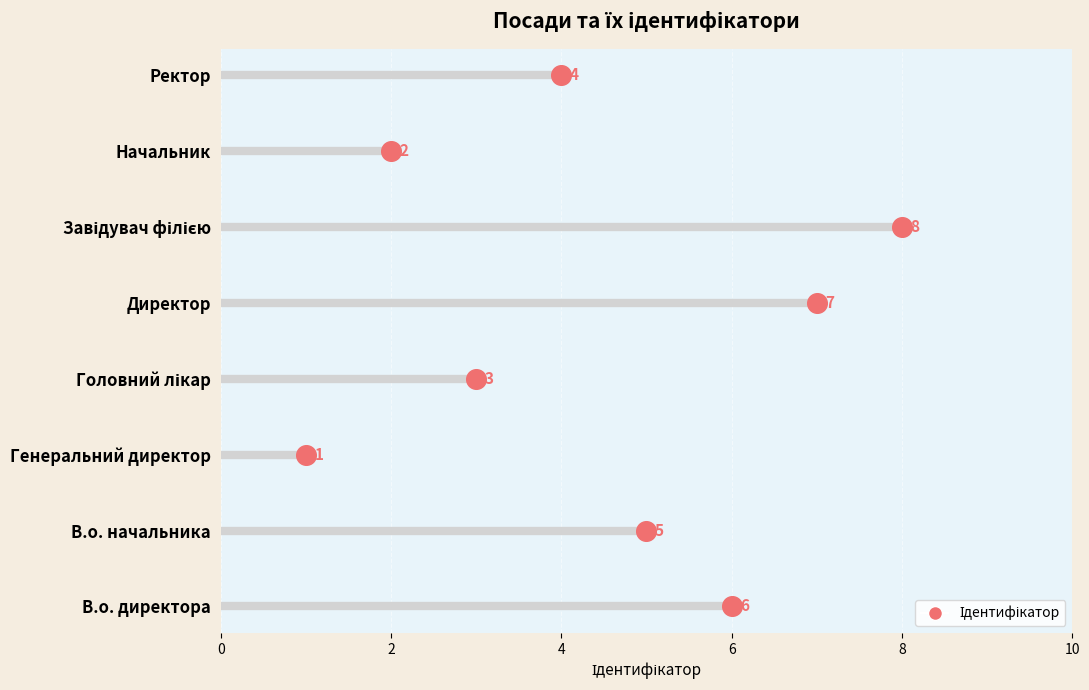

Which has a higher value, В.о. начальника or Начальник?

В.о. начальника